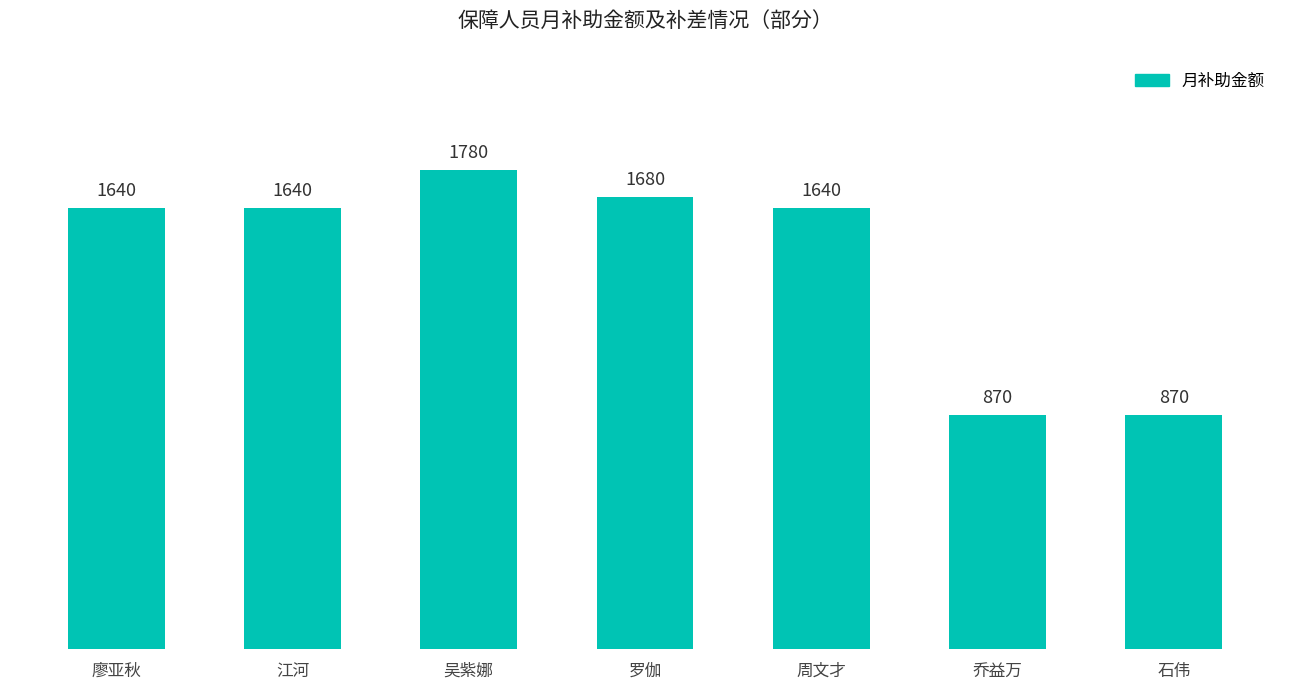

Reading right to left, what are all the values shown in this chart?

石伟=870	乔益万=870	周文才=1640	罗伽=1680	吴紫娜=1780	江河=1640	廖亚秋=1640